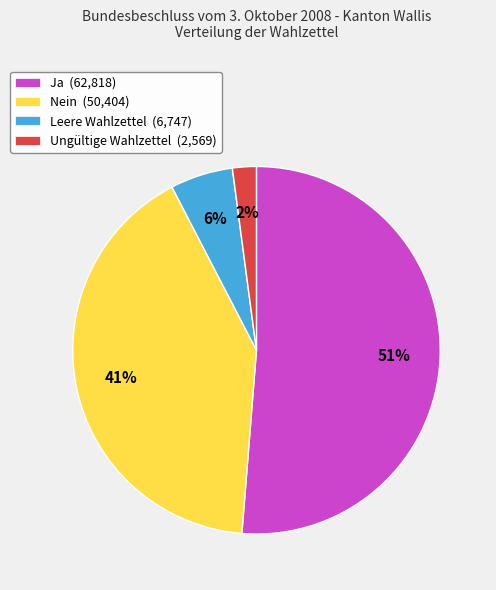

How many segments does this pie chart have?

4